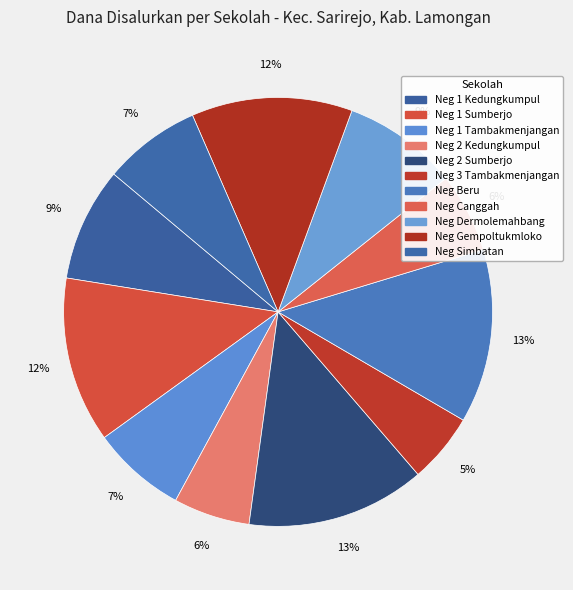

How many slices are in this pie chart?

11